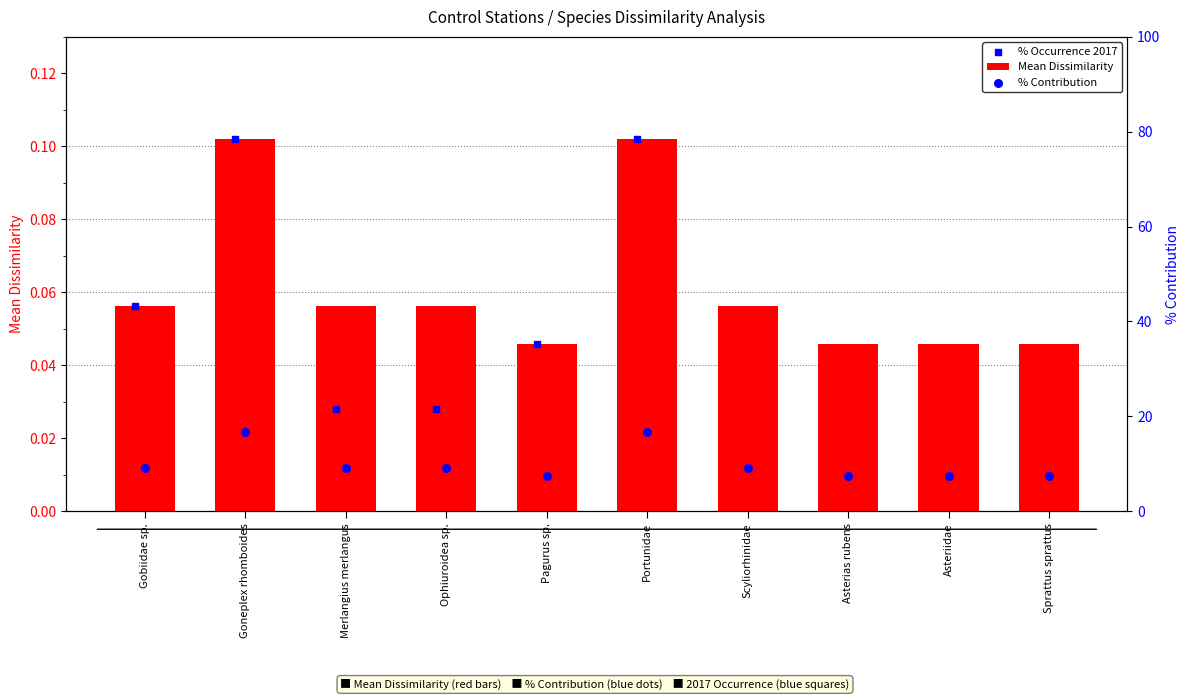

What are all the series names shown in the legend?

Mean Dissimilarity, % Occurrence 2017, % Contribution